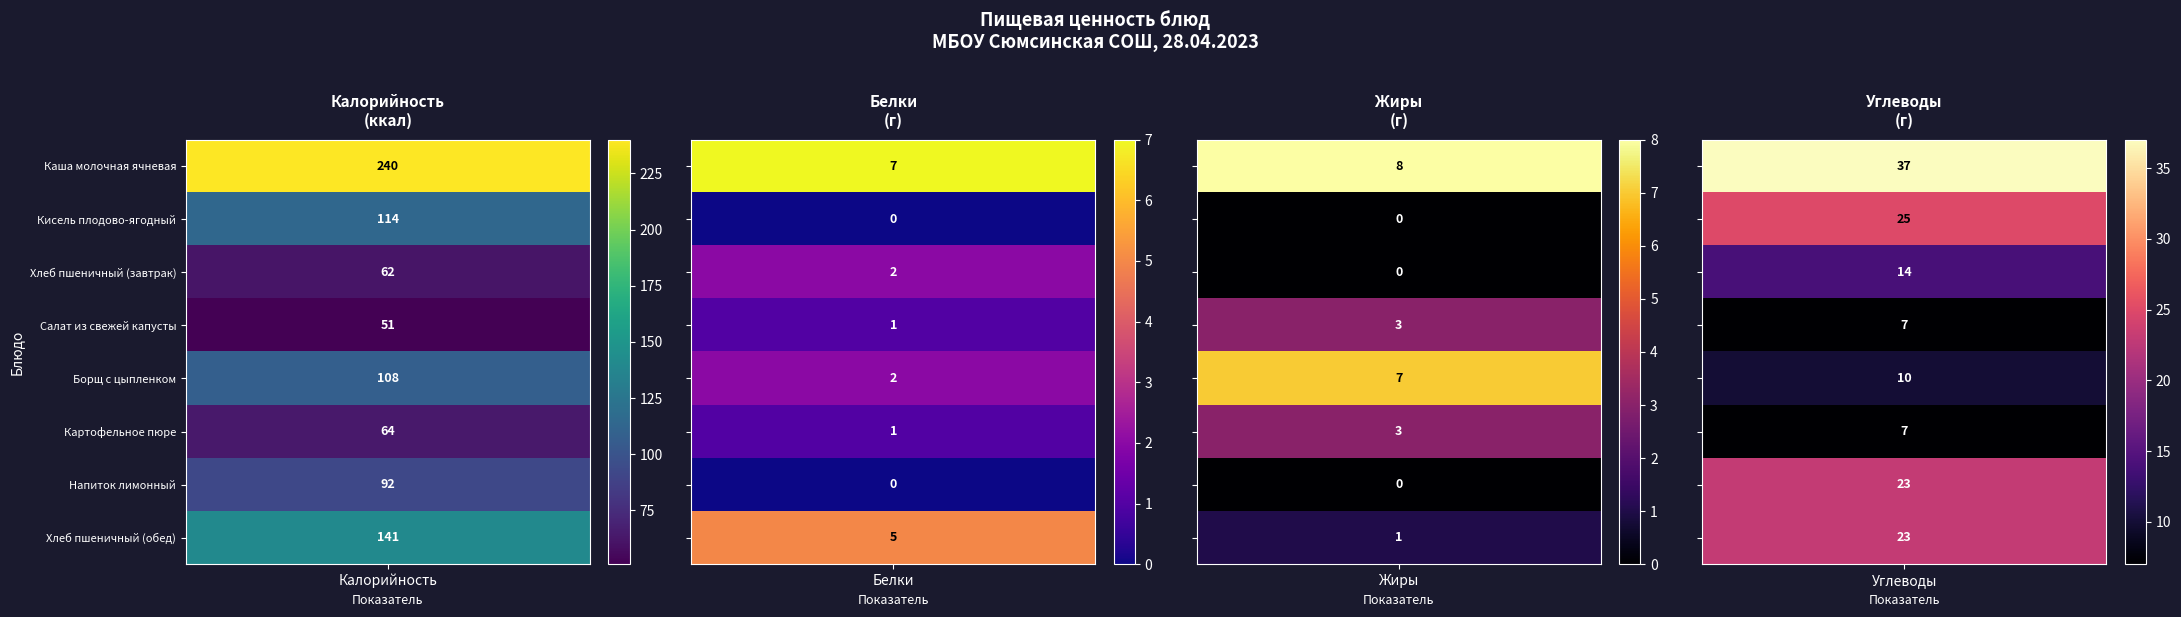

What is the total value across all series at Хлеб пшеничный (завтрак)?

78